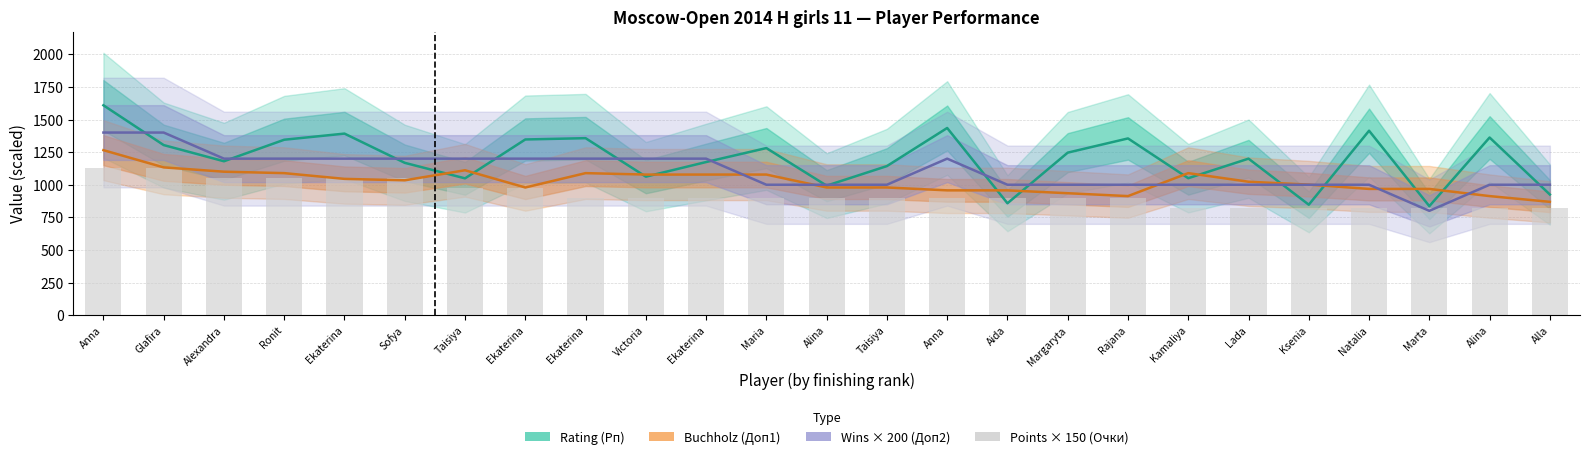

The value at Alina is 366. True or false?

False